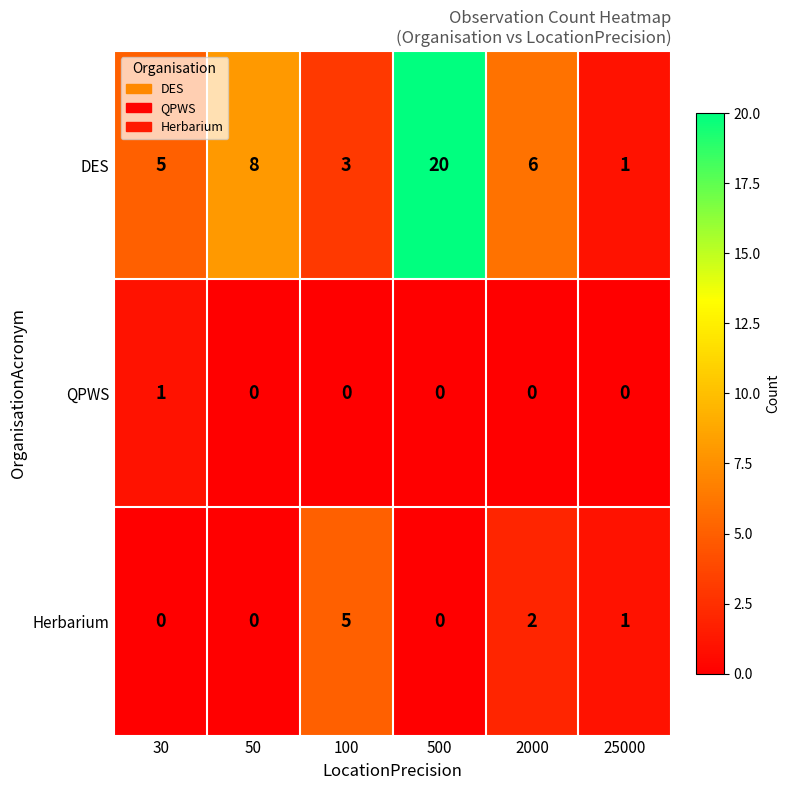

Reading right to left, extract all data points from this chart.

DES: 1	6	20	3	8	5
QPWS: 0	0	0	0	0	1
Herbarium: 1	2	0	5	0	0